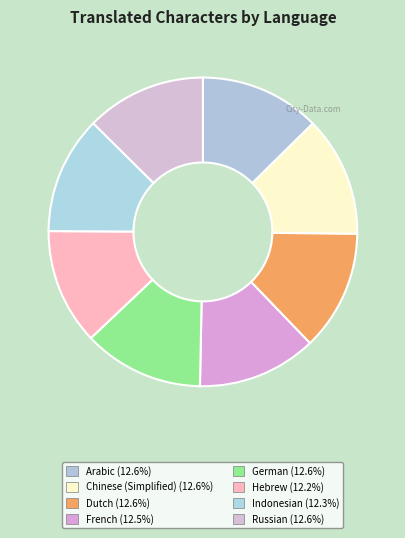

Combined, what portion of the pie is Indonesian and Dutch?

24.9%